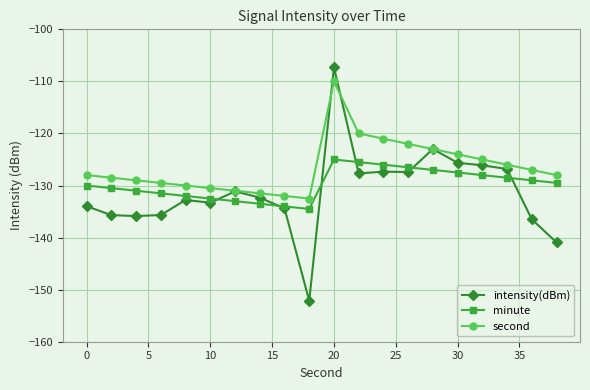

What is the minimum value shown in the chart?

-152.1